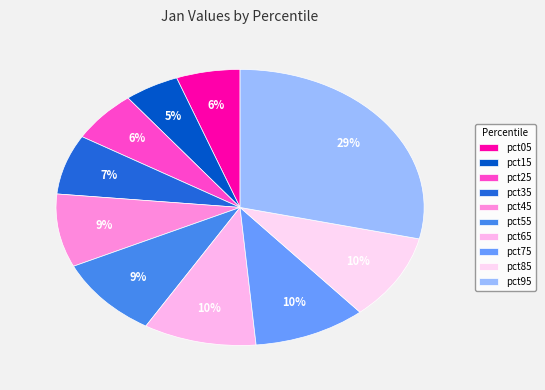

Does pct65 account for over 50% of the chart?

No